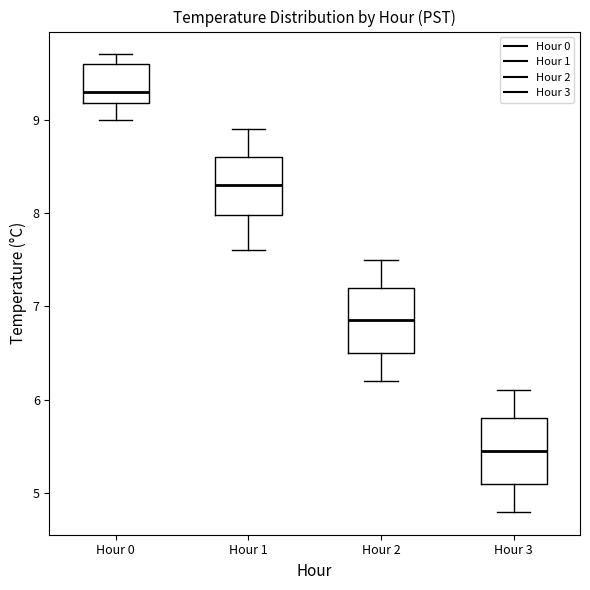

Which box's median line is the lowest?

Hour 3